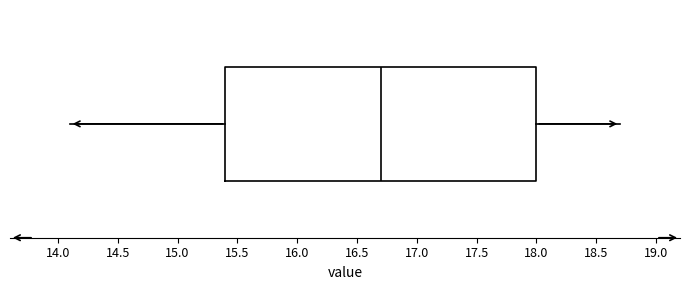

Where does the right whisker of the box end on the x-axis? The values are not printed on the chart, so give them approximately, as read against the axis.

18.7